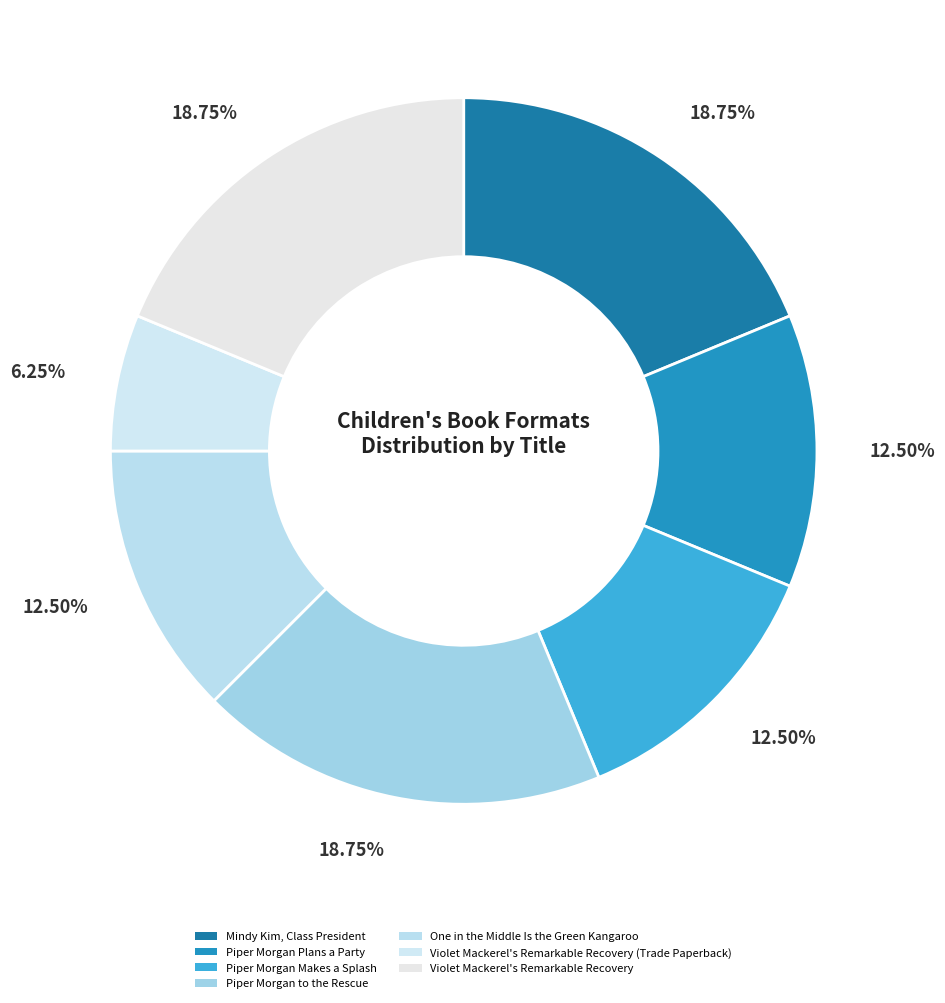

Rank the categories by value from highest to lowest.

Mindy Kim, Class President, Piper Morgan to the Rescue, Violet Mackerel's Remarkable Recovery, Piper Morgan Plans a Party, Piper Morgan Makes a Splash, One in the Middle Is the Green Kangaroo, Violet Mackerel's Remarkable Recovery (Trade Paperback)